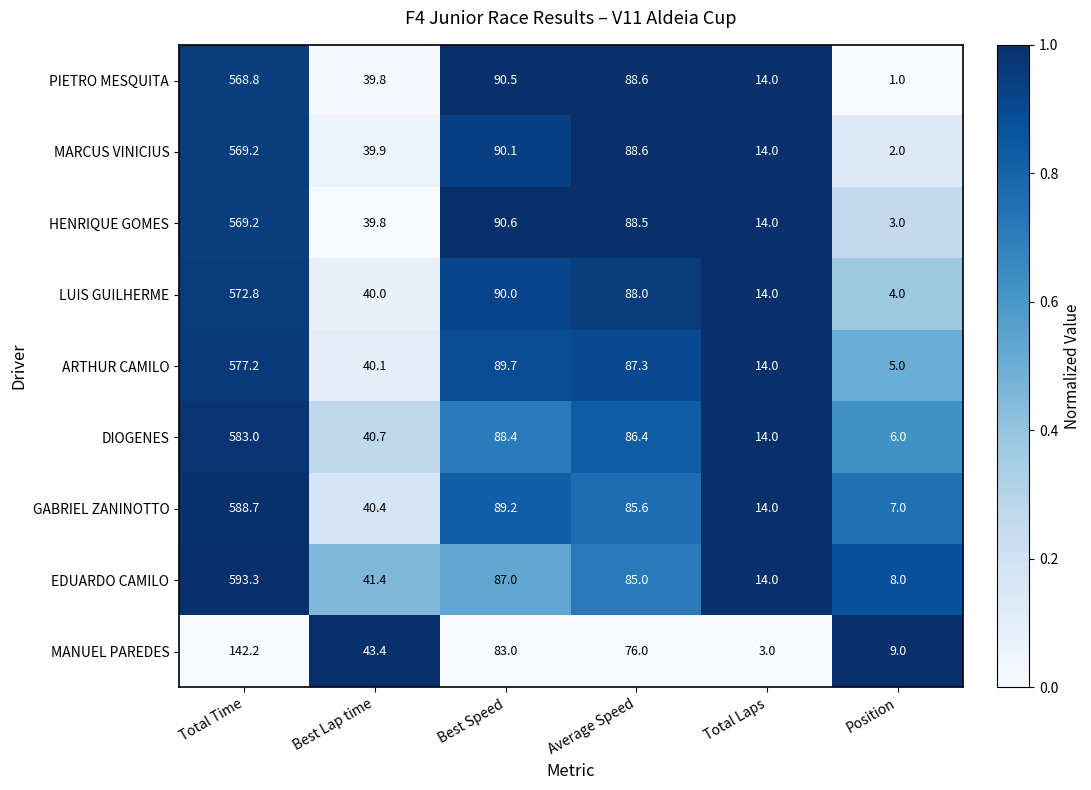

What is the average value of the EDUARDO CAMILO series?

138.1